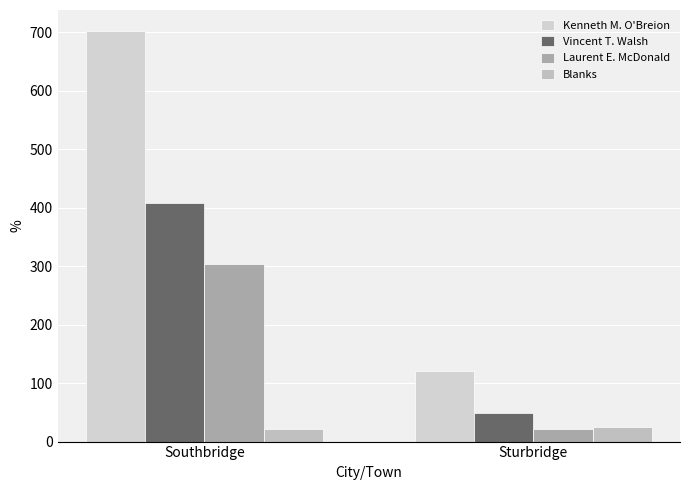

The value of Vincent T. Walsh at Southbridge is 93. True or false?

False